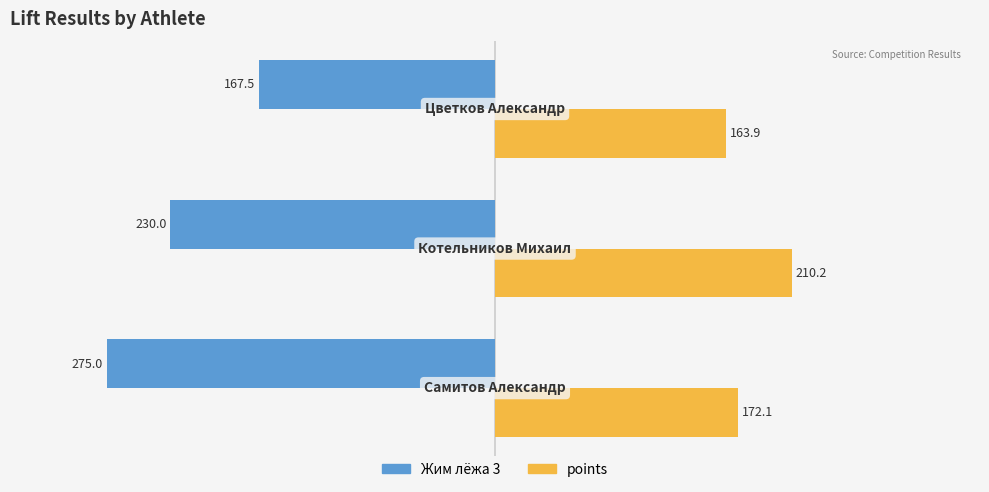

Which series has the largest total across all categories?

points